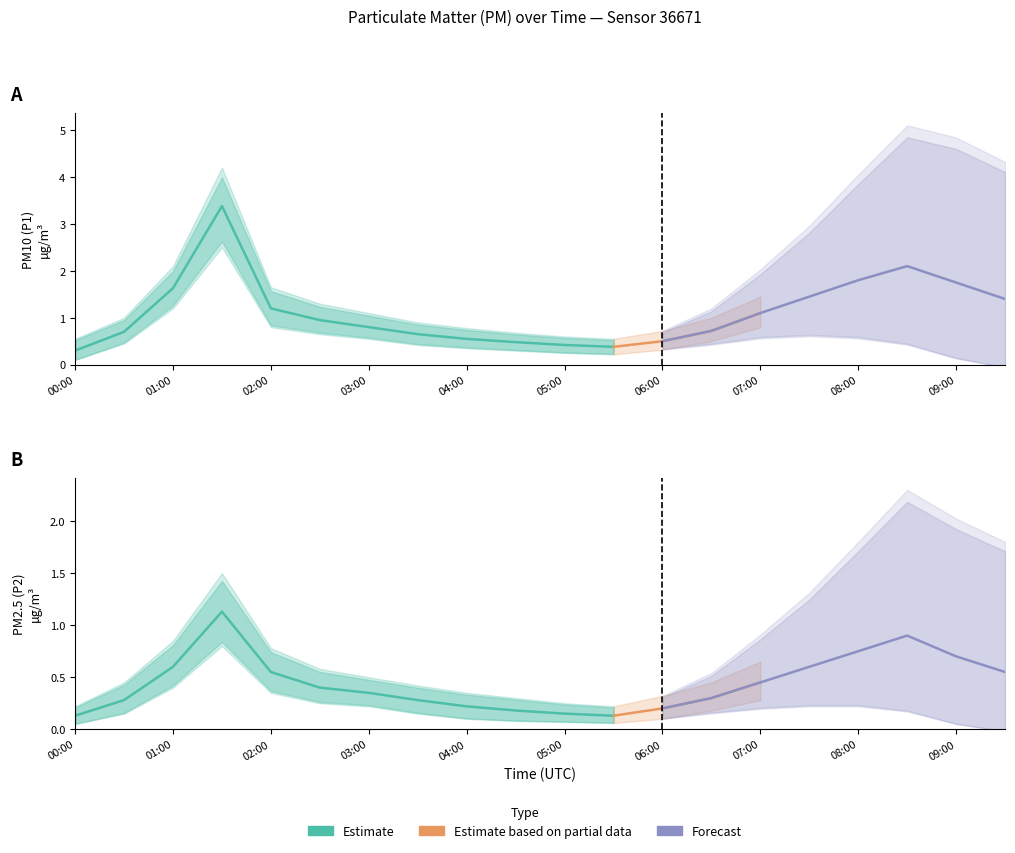

How many series are shown in this chart?

6